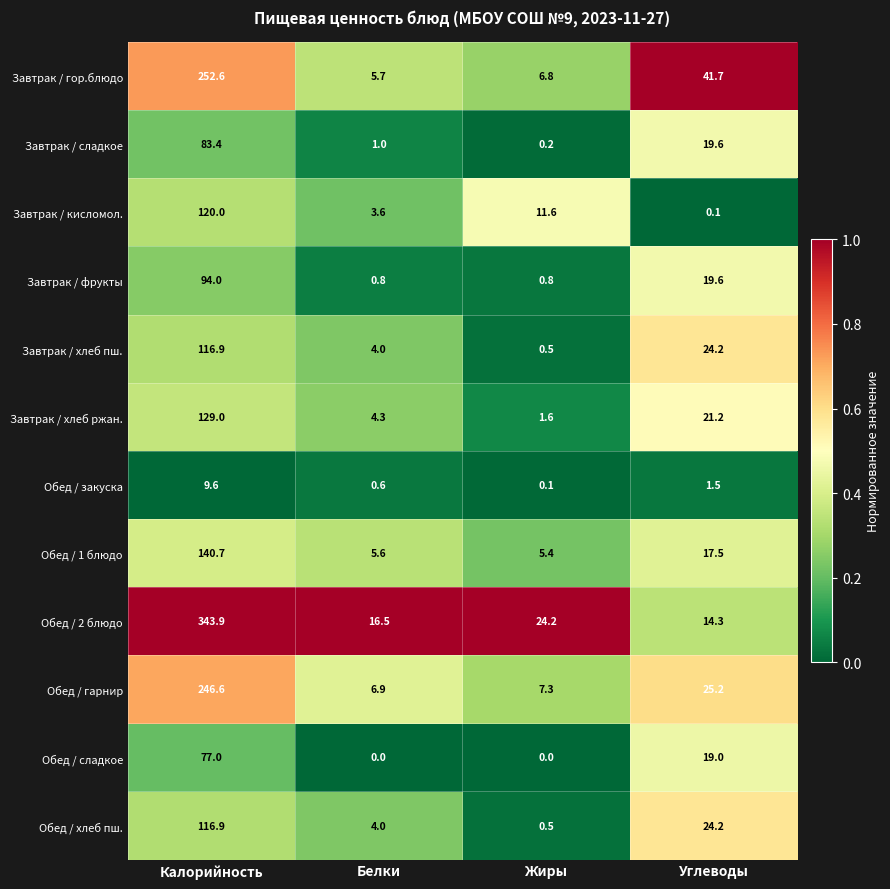

What is the sum of all Обед / 2 блюдо values?

398.9